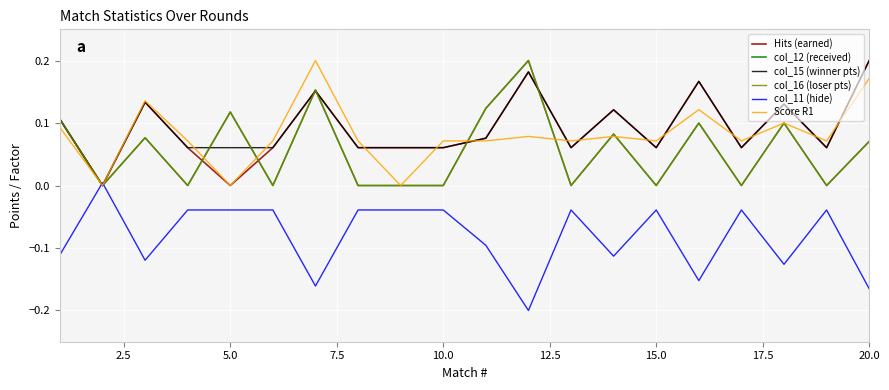

Does the chart have visible grid lines?

Yes